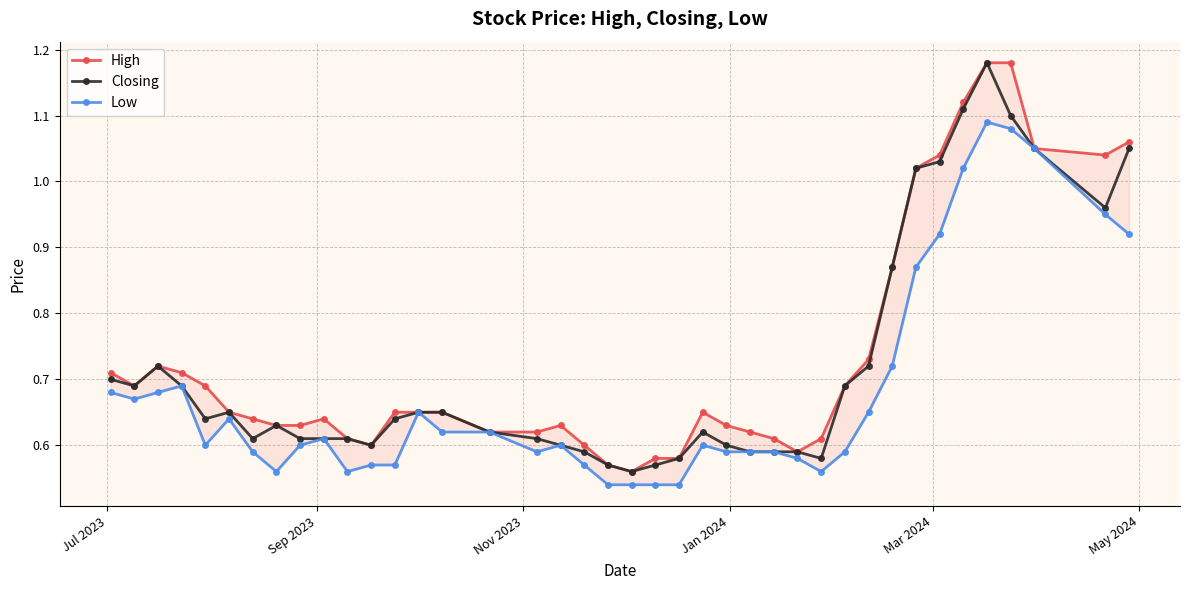

What is the difference between the maximum and minimum values in the High series?

0.6